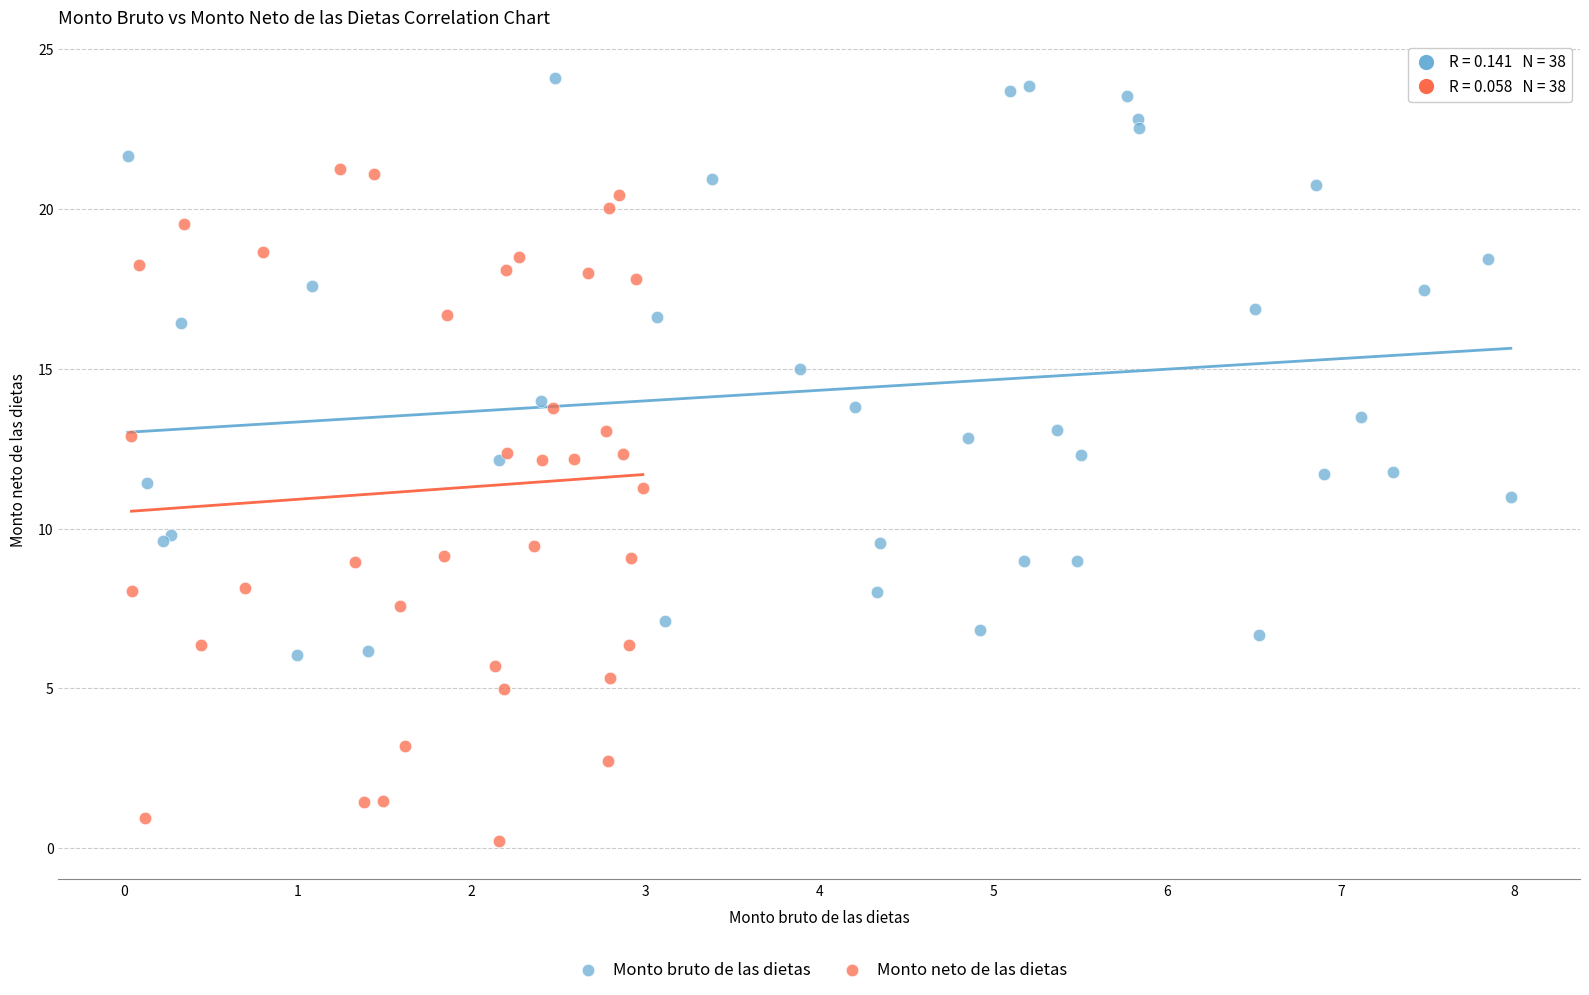

Which series reaches the maximum Y coordinate?

Monto bruto de las dietas